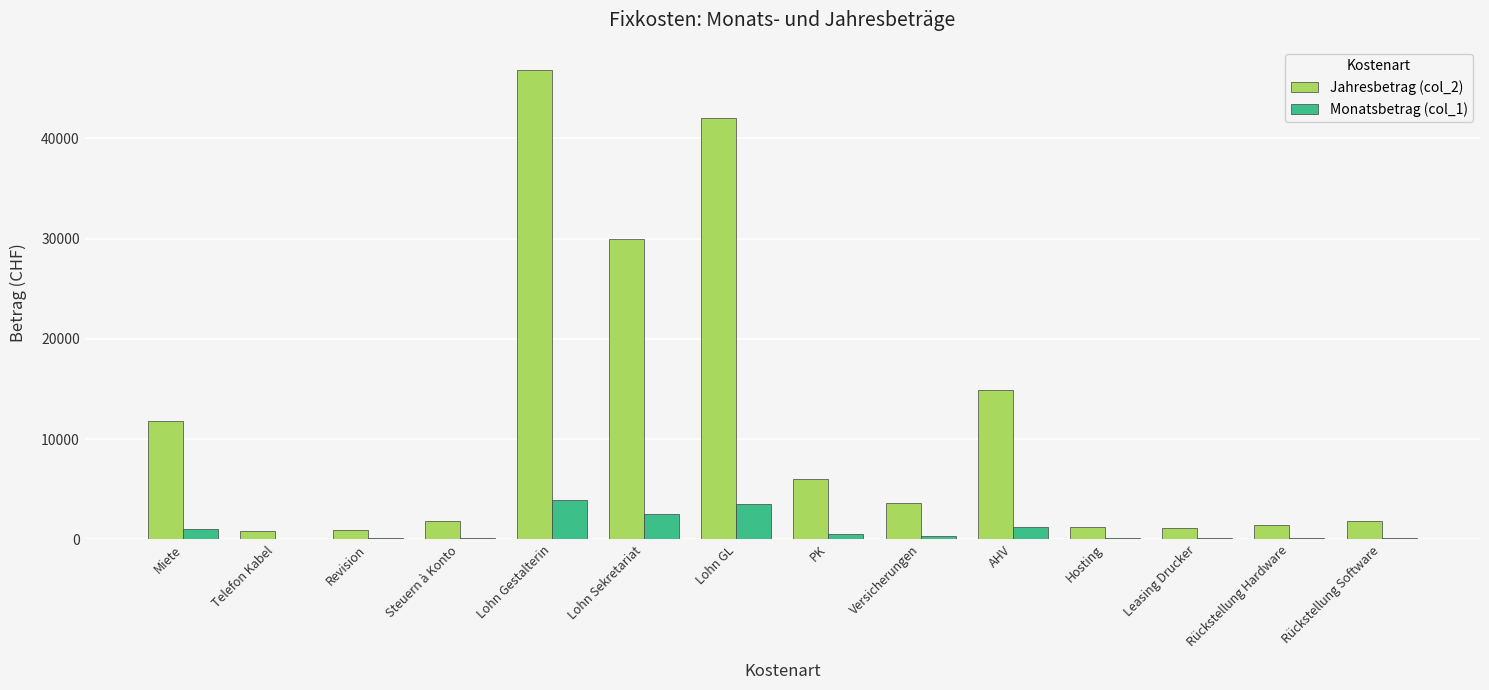

What is the approximate value of Monatsbetrag (col_1) at Lohn GL?

3500.0